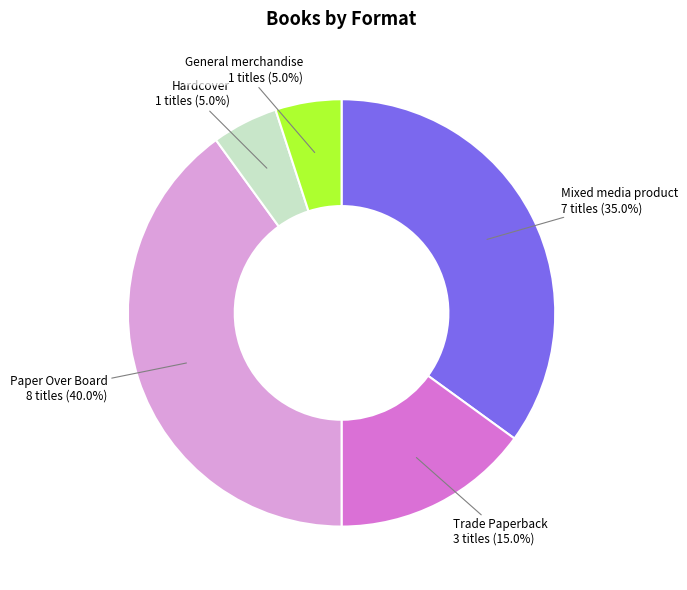

What is the largest slice in the pie chart?

Paper Over Board